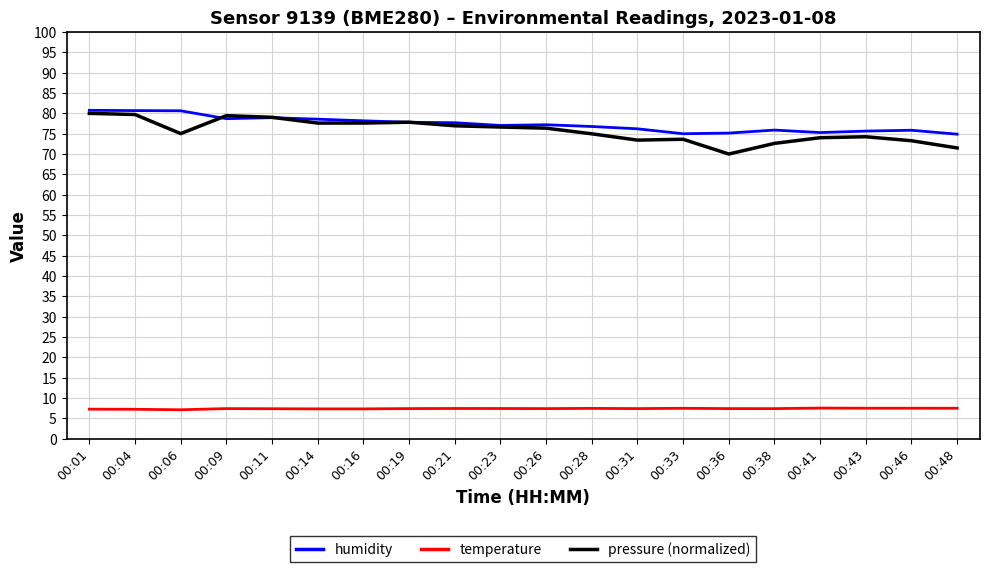

What is the spread (max minus min) of values at 00:46?

68.3